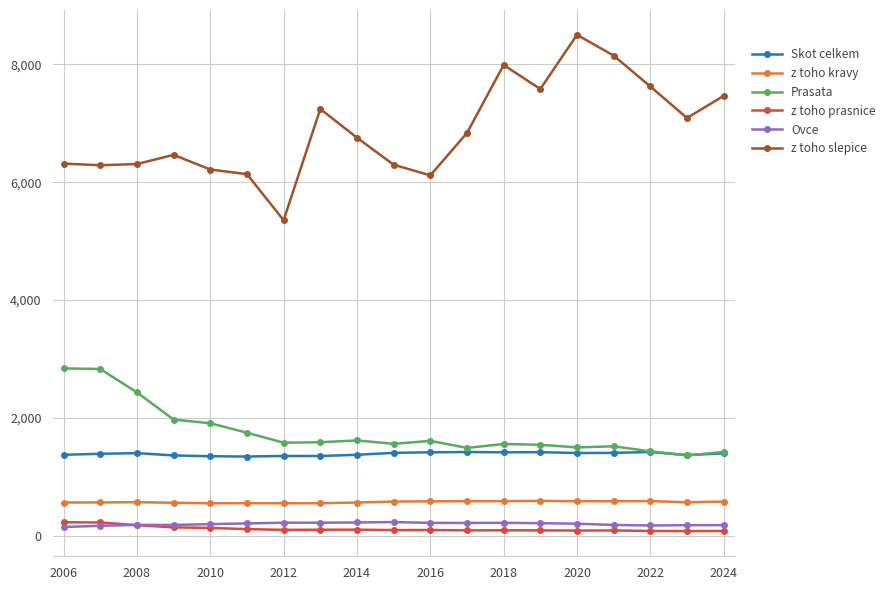

True or false: Prasata and z toho kravy cross at least once.

False